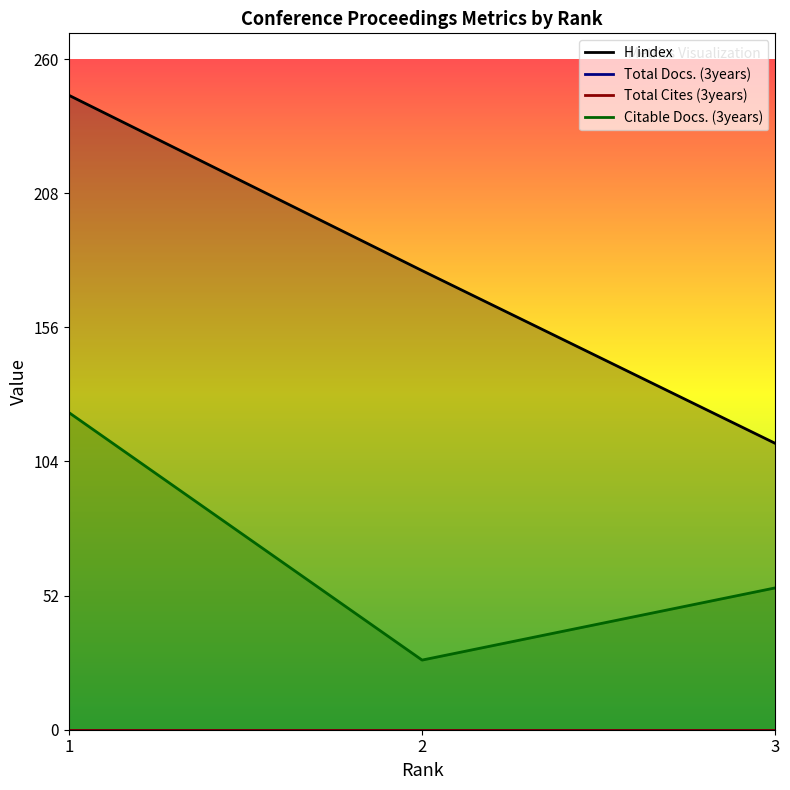

How many data points in Citable Docs. (3years) are less than 55?

1